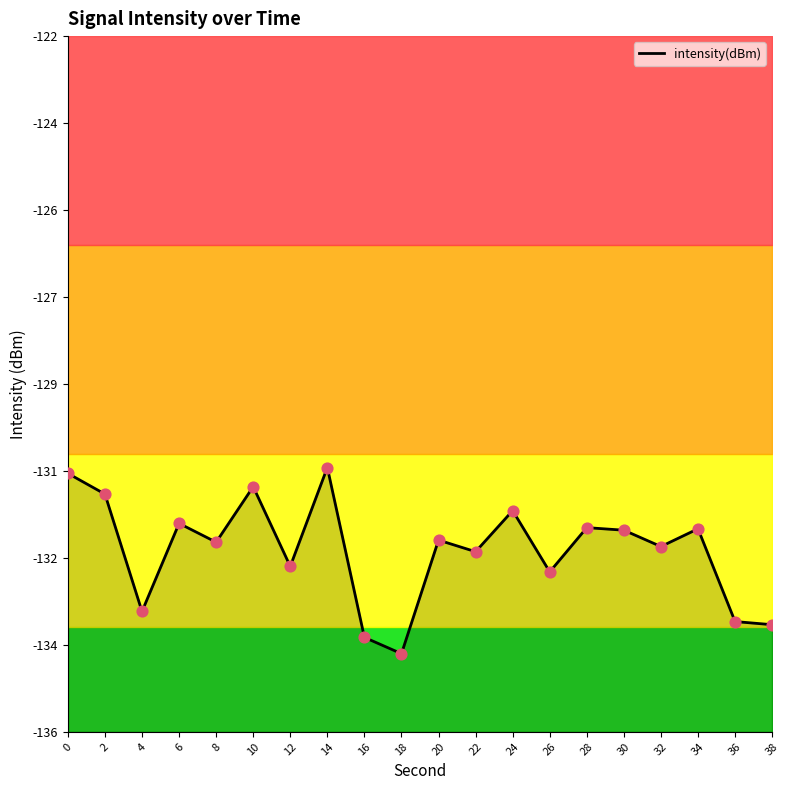

Which has a higher value, 6 or 18?

6